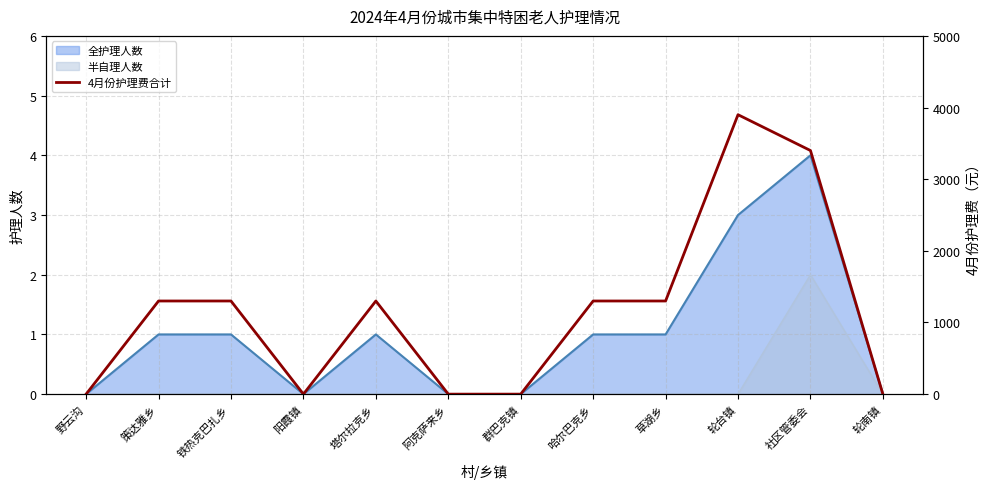

Is it true that the value at 野云沟 is -1663?

False